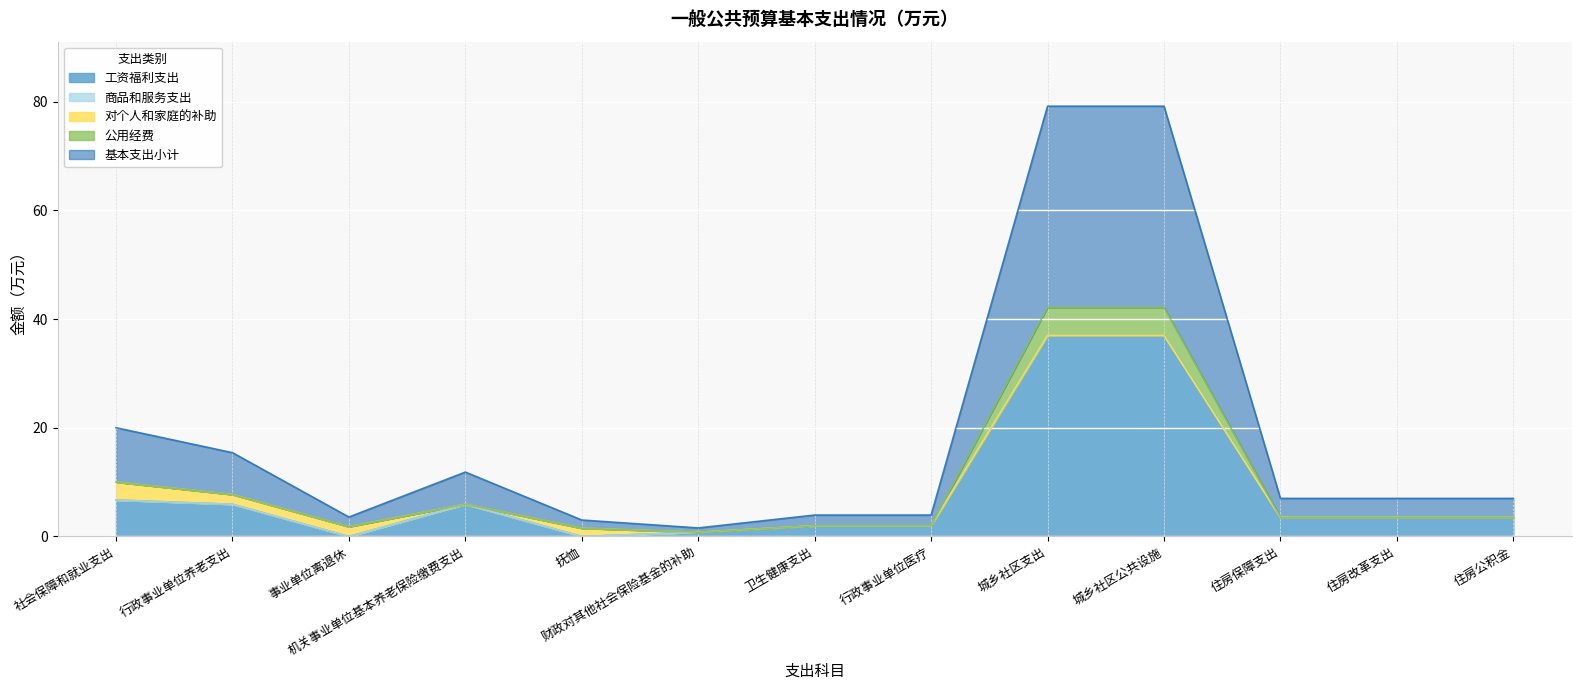

How many lines are shown in the chart?

5